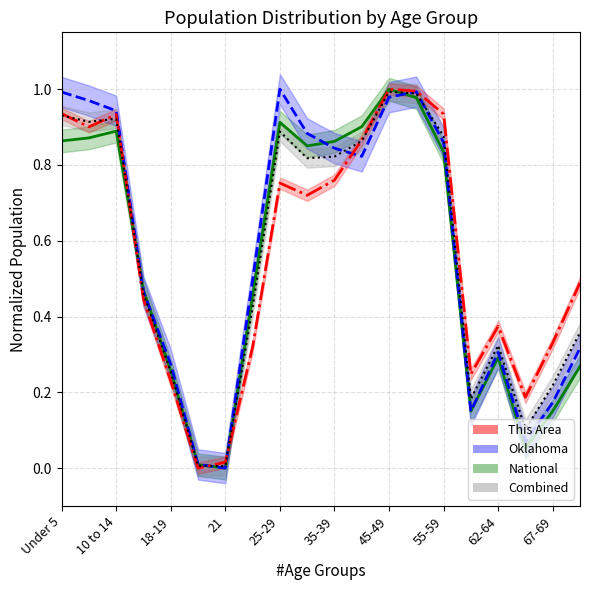

In National, how many points are higher than both neighbors (excluding endpoints)?

4